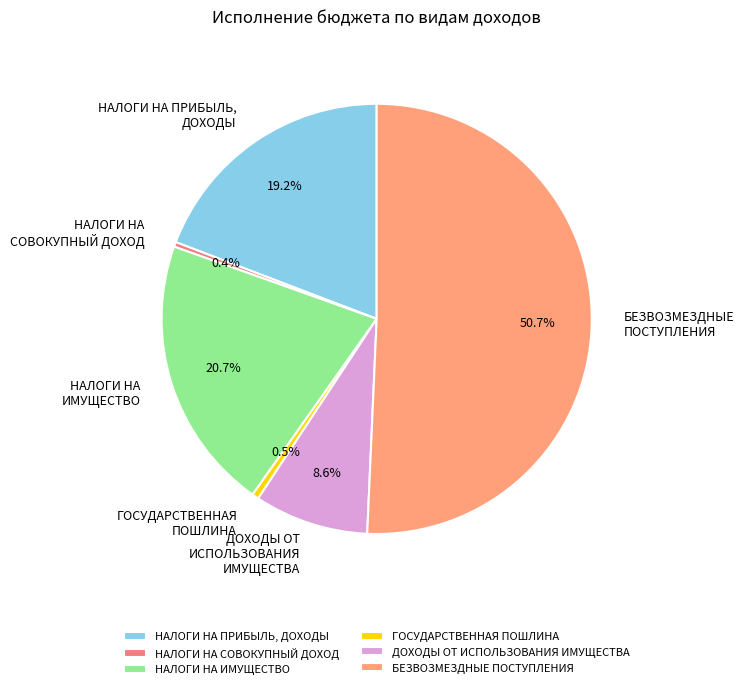

Between НАЛОГИ НА ПРИБЫЛЬ, ДОХОДЫ and НАЛОГИ НА СОВОКУПНЫЙ ДОХОД, which is larger?

НАЛОГИ НА ПРИБЫЛЬ, ДОХОДЫ